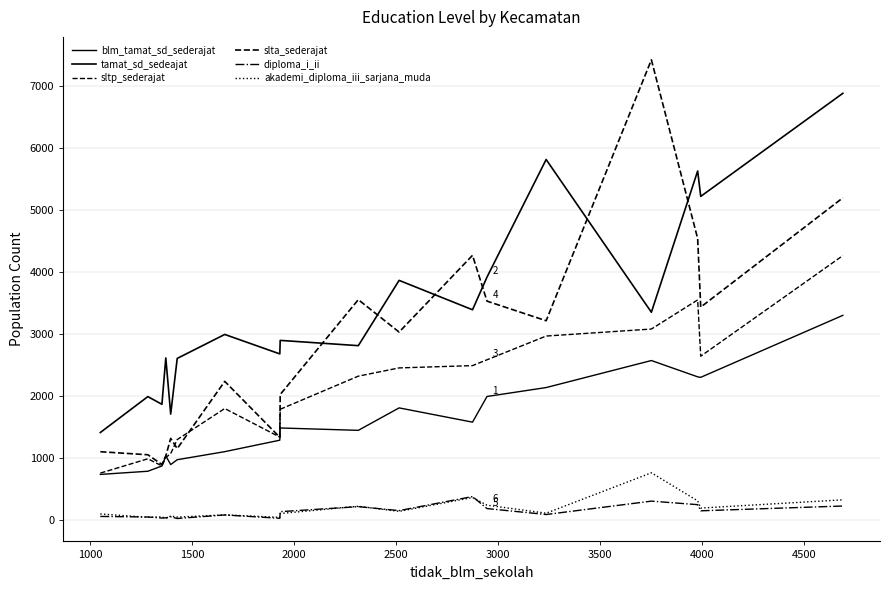

What is the difference between the maximum and minimum values in the slta_sederajat series?

6528